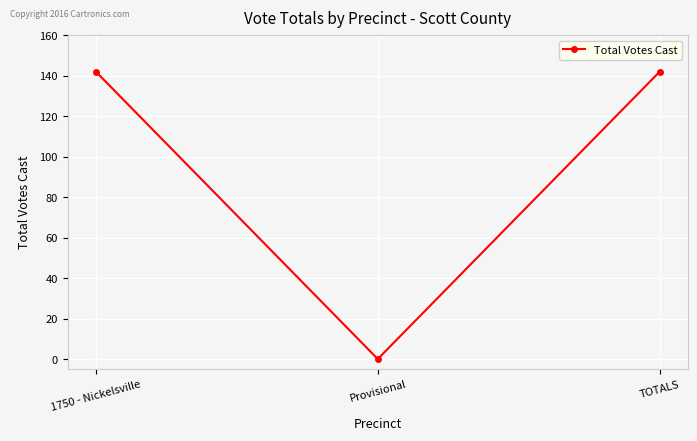

What is the ratio of the value at TOTALS to the value at 1750 - Nickelsville?

1.0